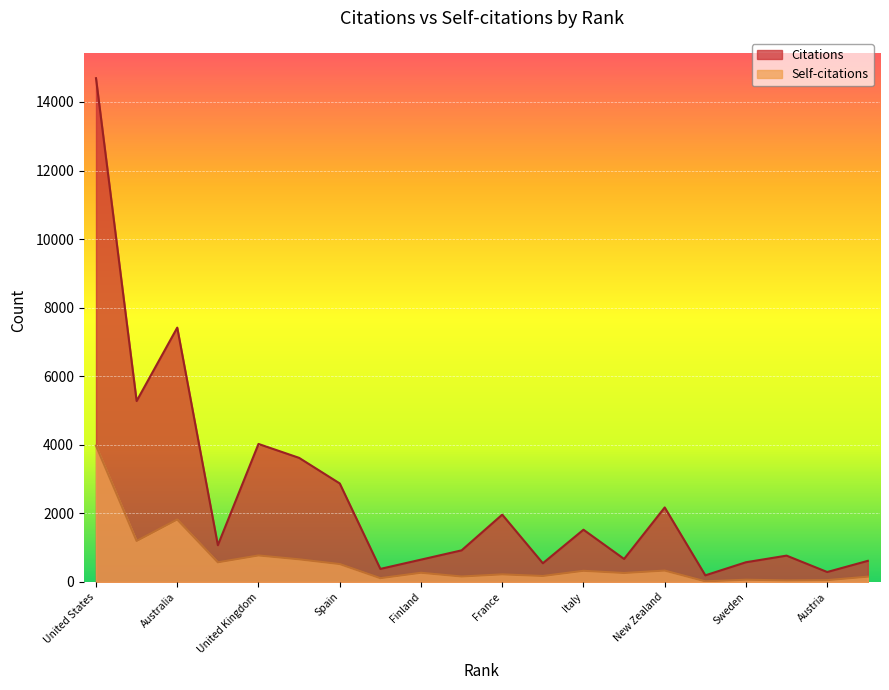

What is the value of the Self-citations point at the 4th from the left?

572